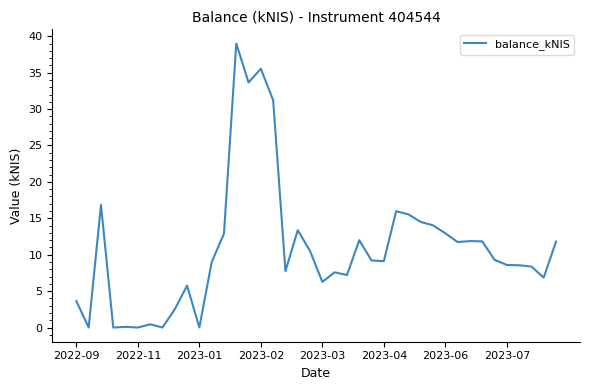

What is the maximum value shown in the chart?

39.0